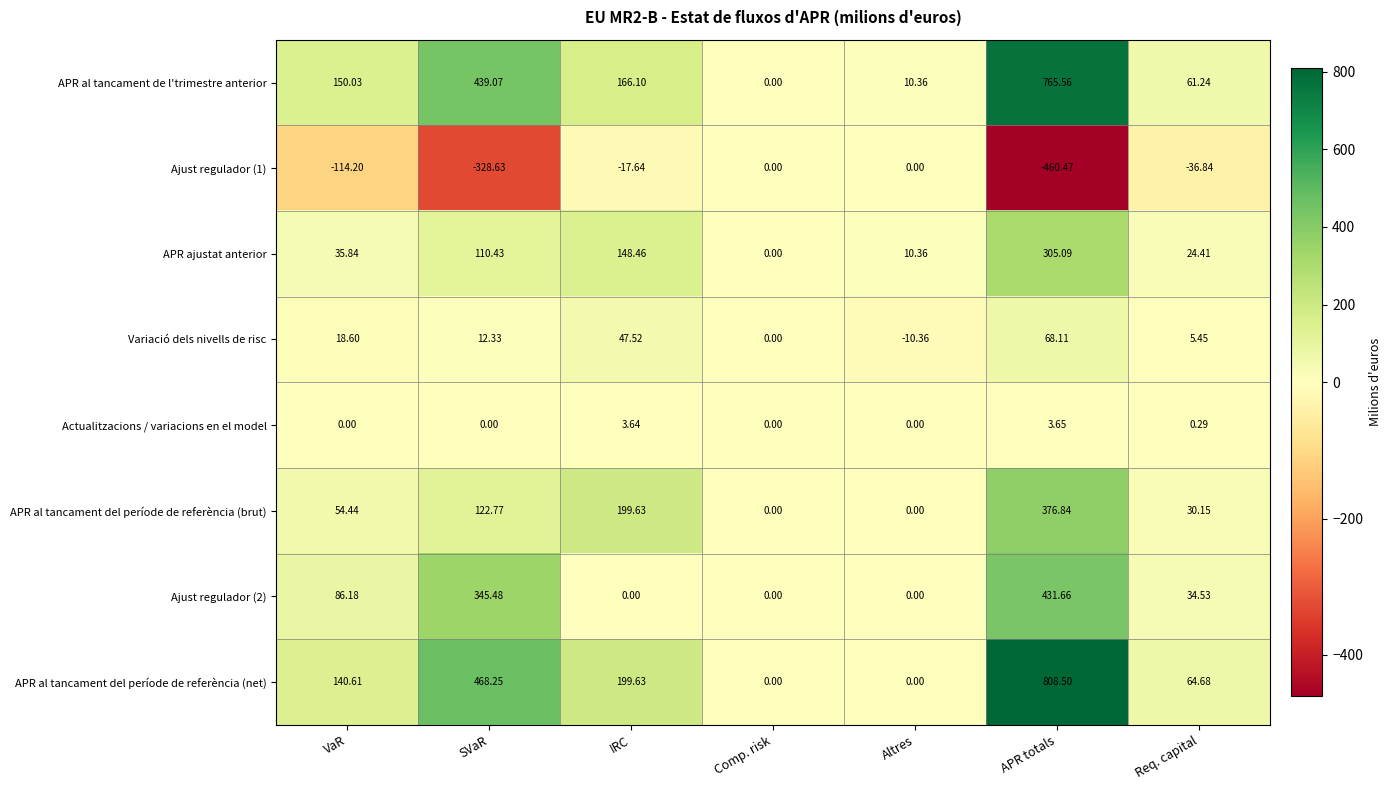

Which series has the largest range (max minus min)?

APR al tancament del període de referència (net)